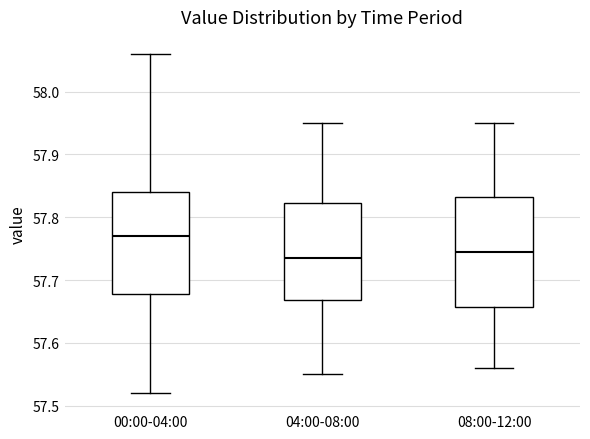

Where does the upper whisker of the box for 08:00-12:00 end on the y-axis? The values are not printed on the chart, so give them approximately, as read against the axis.

57.95